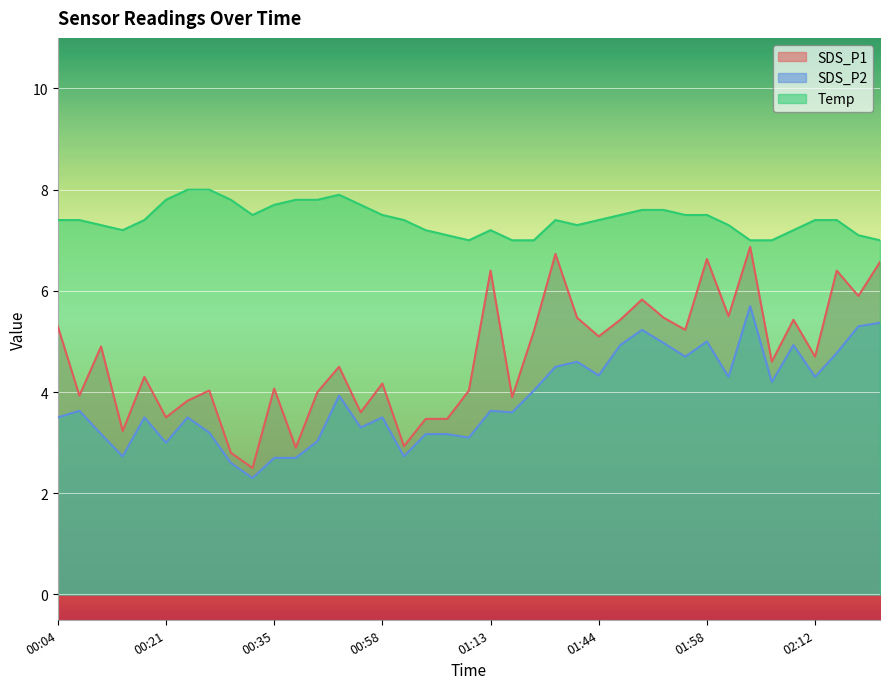

Rank the series at 02:07 from lowest to highest value.

SDS_P2, SDS_P1, Temp